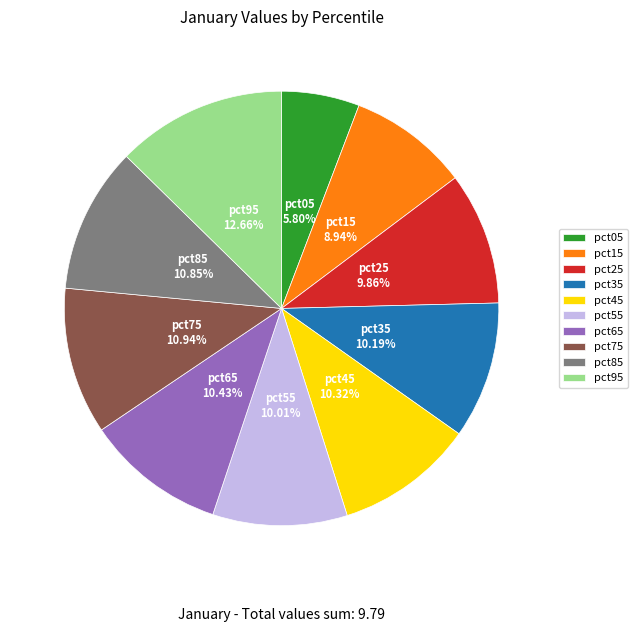

To the nearest percent, what portion does pct15 represent?

9%